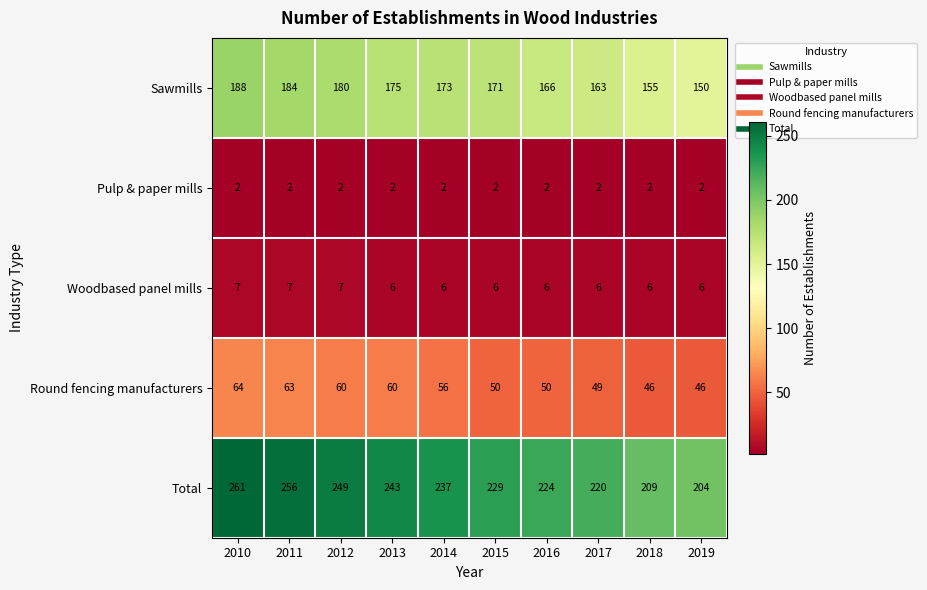

Count the Woodbased panel mills values in the range 6 to 7.

10